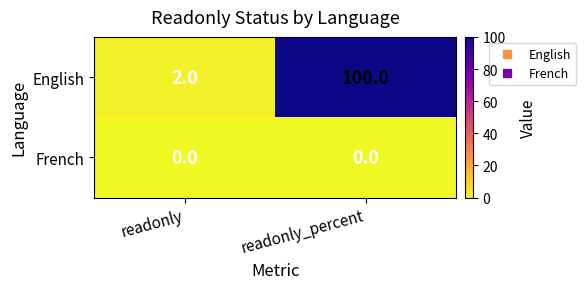

Reading right to left, what are all the values shown in this chart?

English: 100	2
French: 0	0